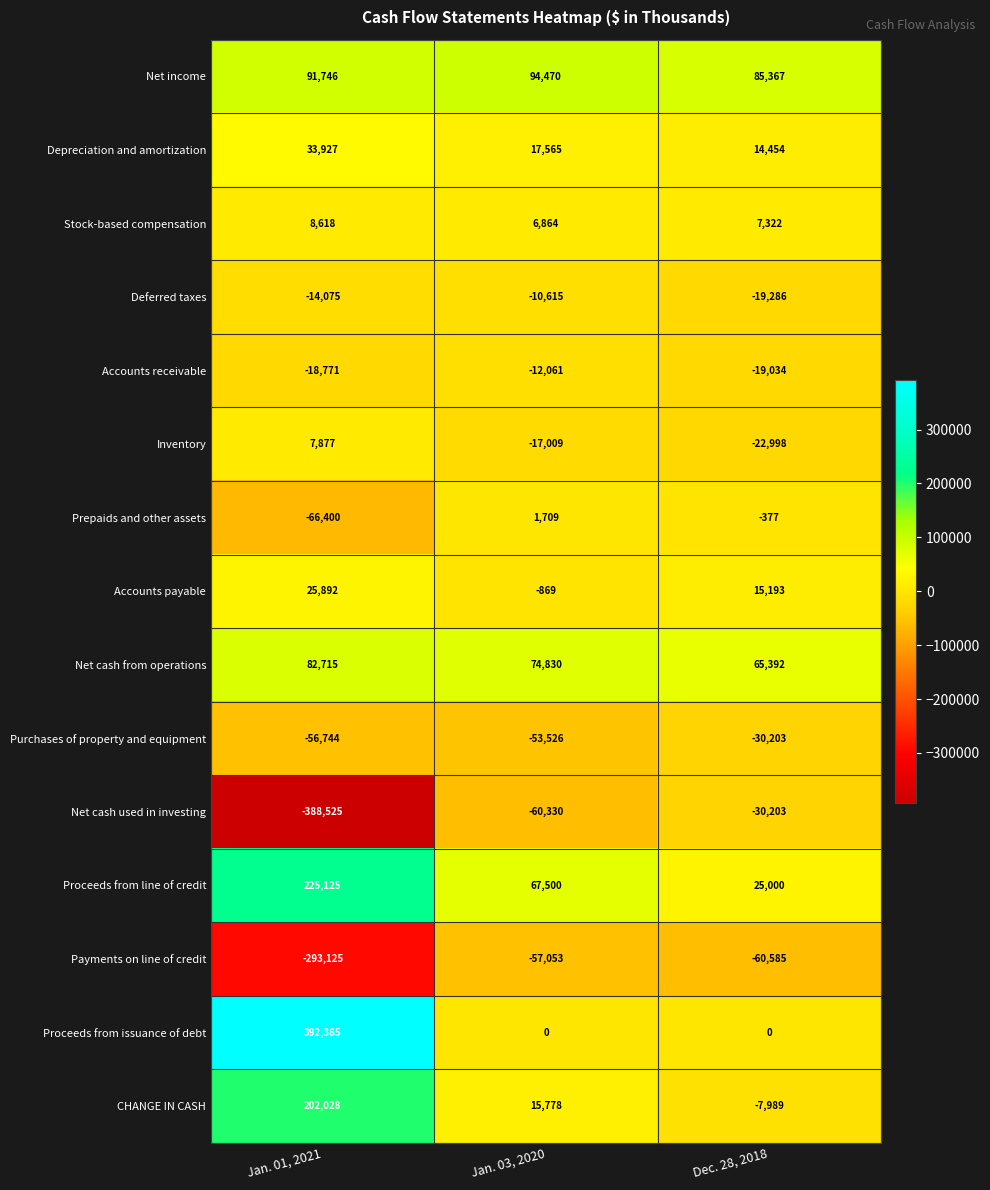

True or false: Proceeds from line of credit has a value of 25000 at Dec. 28, 2018.

True